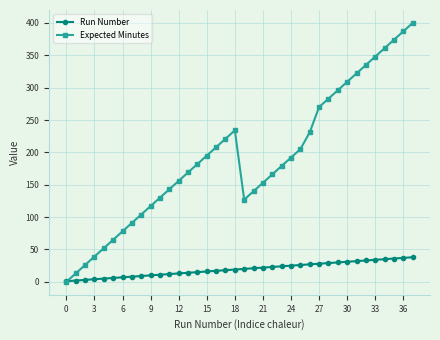

At how many categories does at least one series exceed 73?

32